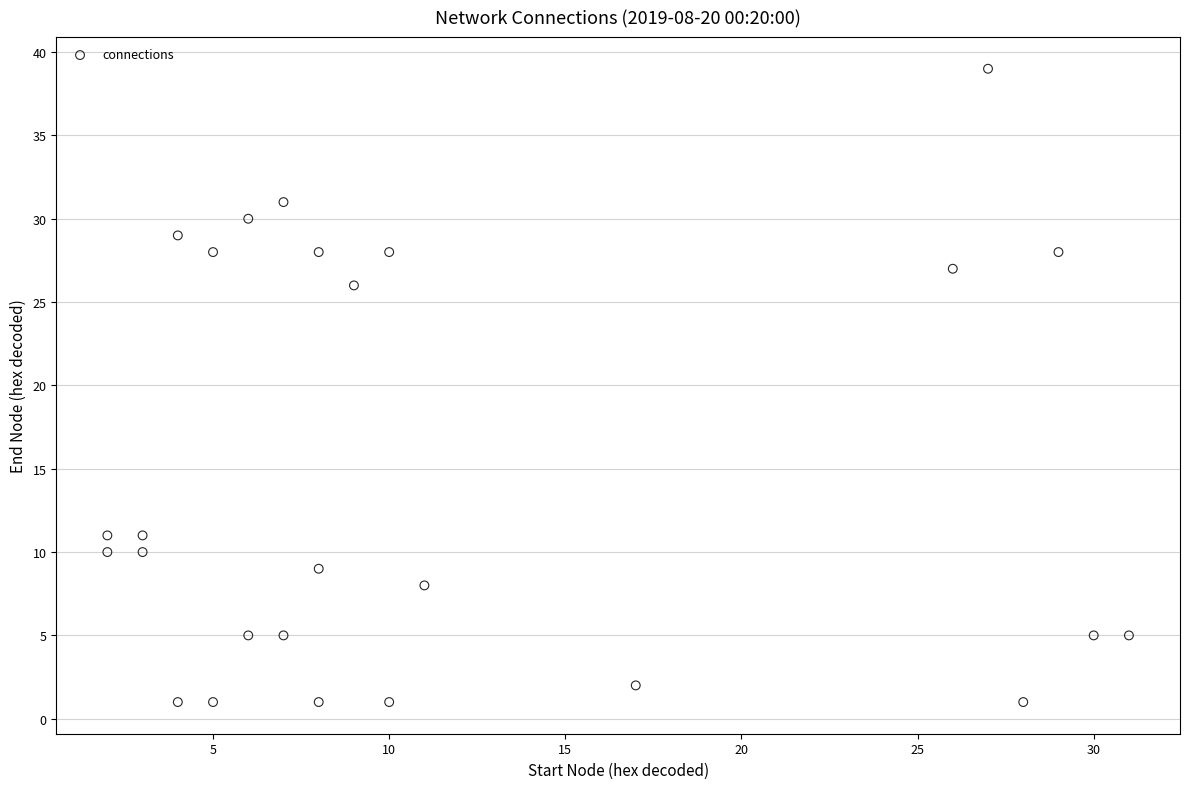

What is the range of Y values (max minus min)?

38